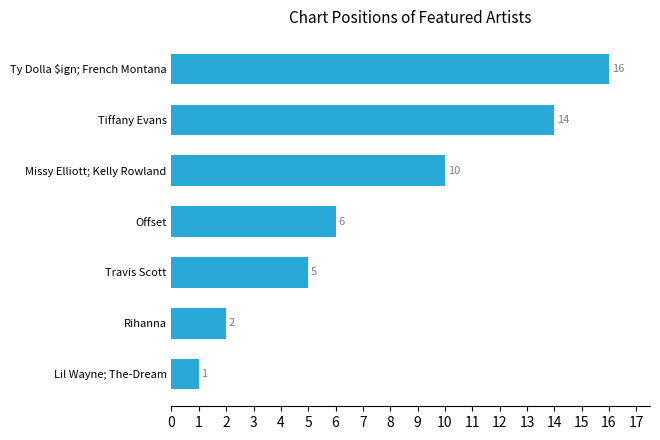

Where is the data nearest to the value 8?

Offset